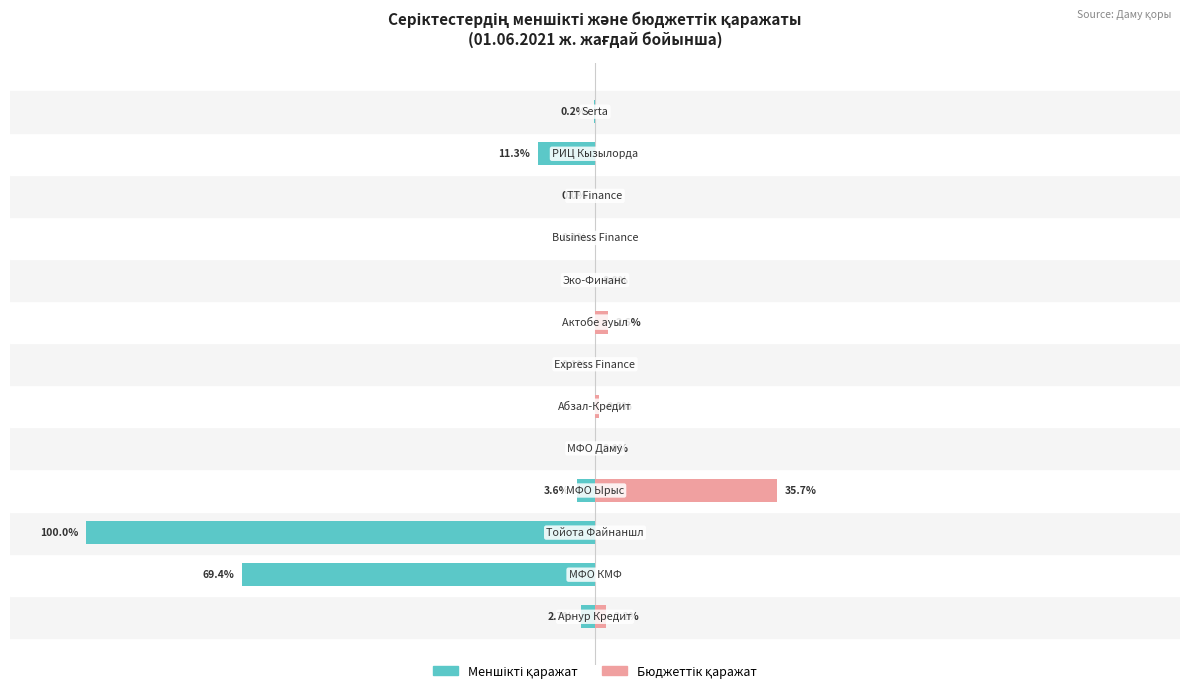

How many groups of bars are there?

13